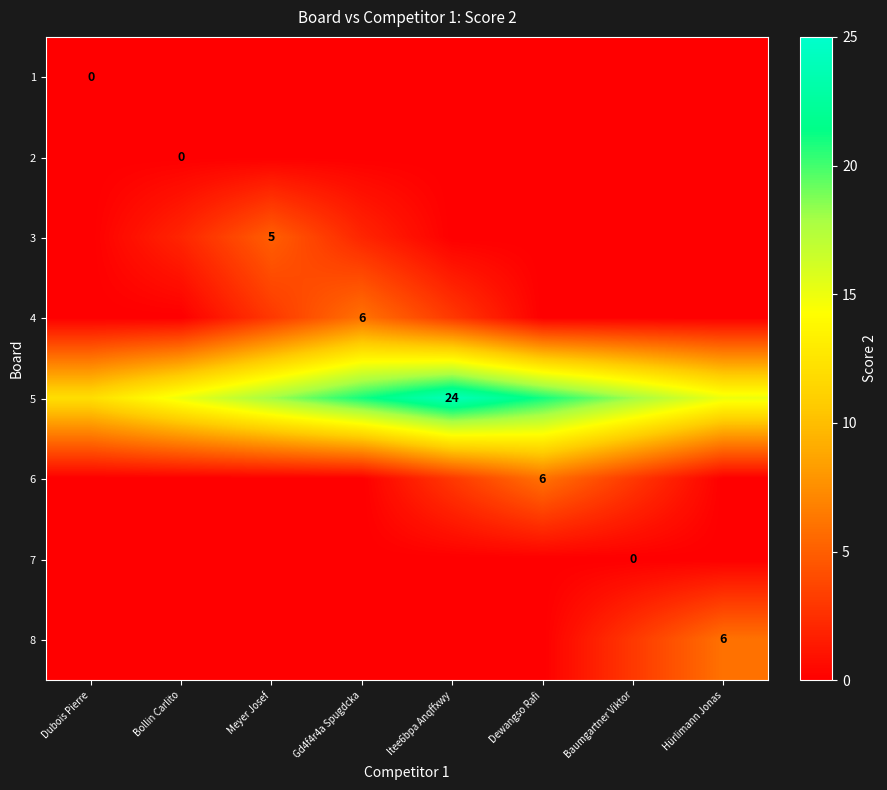

At which label does 6 reach its minimum?

Dubois Pierre